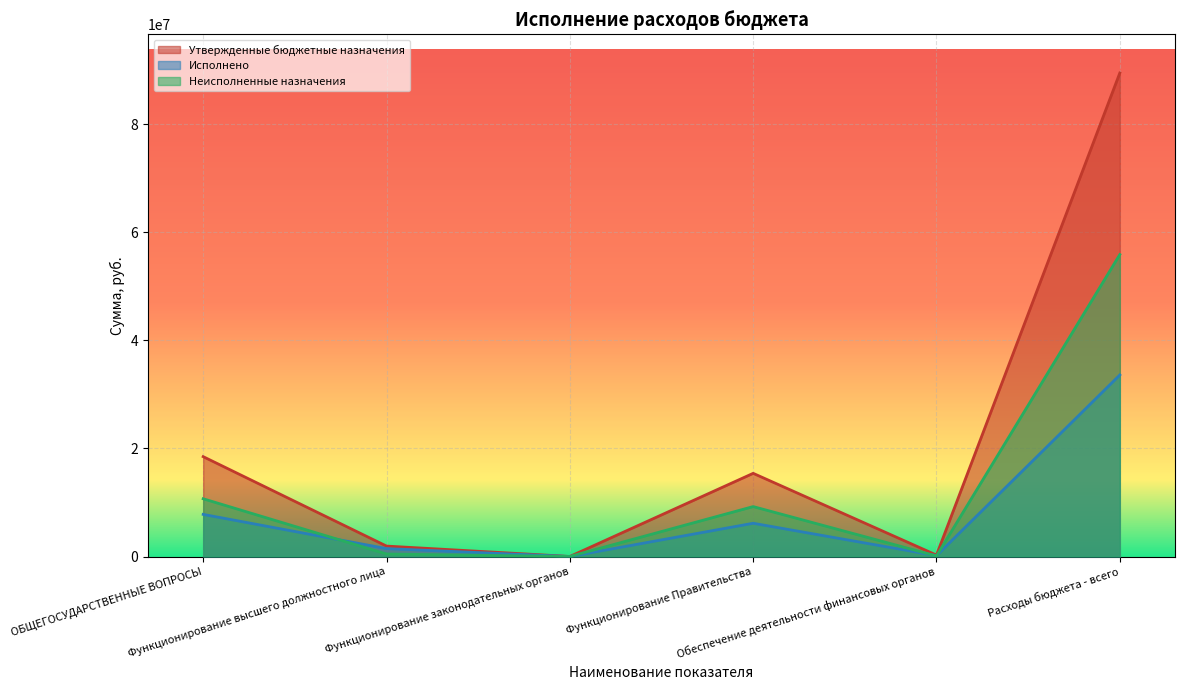

The value of Неисполненные назначения at Функционирование законодательных органов is 15130.3. True or false?

False